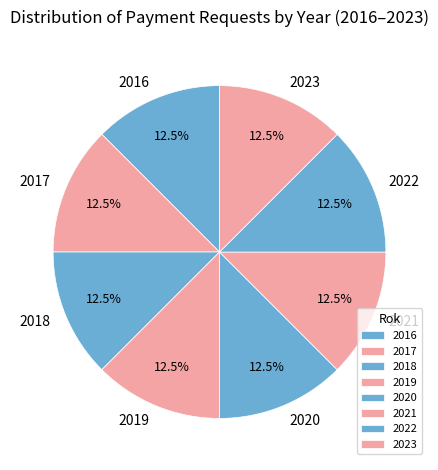

What percentage is NOT represented by 2016?

87.5%